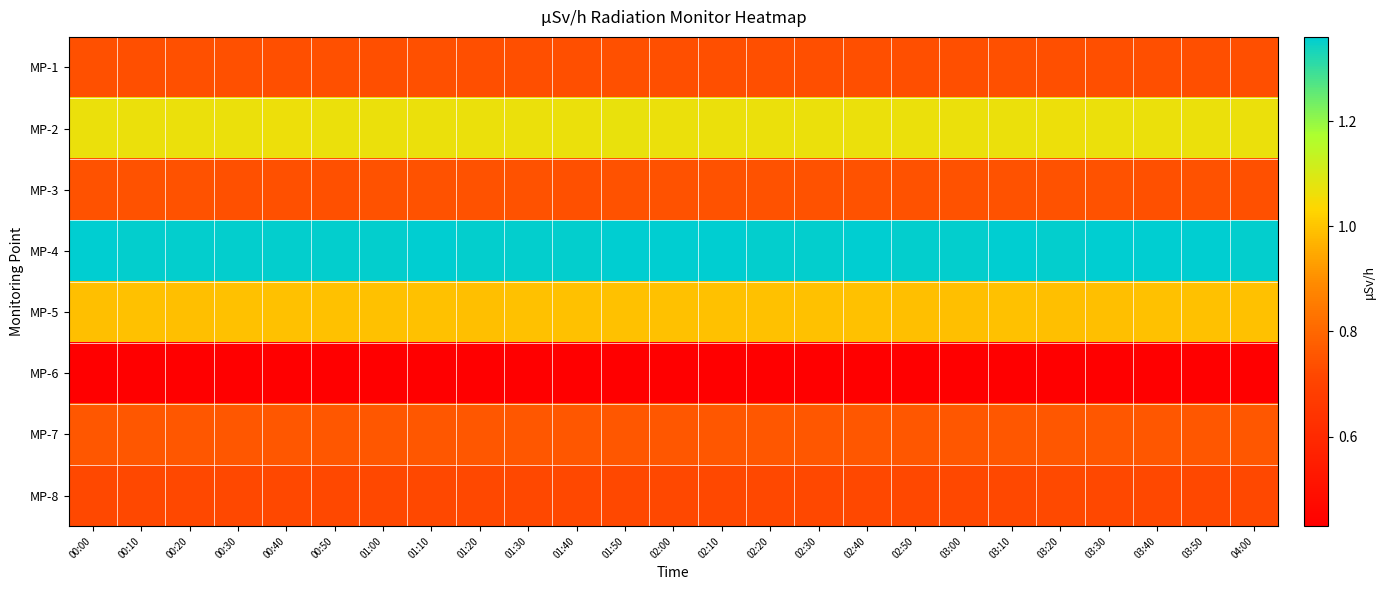

What is the spread (max minus min) of values at 03:00?

0.9